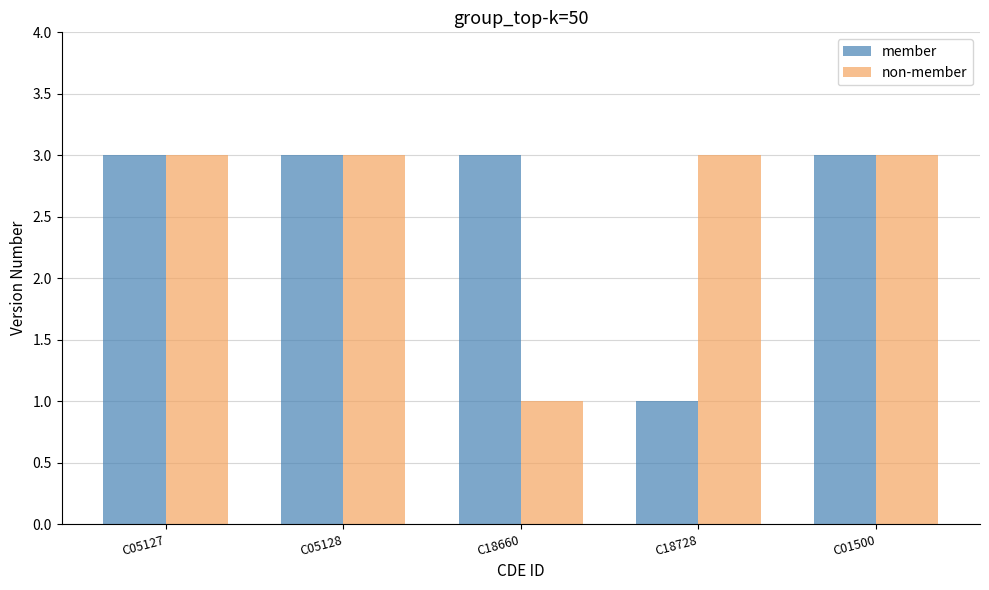

True or false: member has a value of 5 at C18660.

False